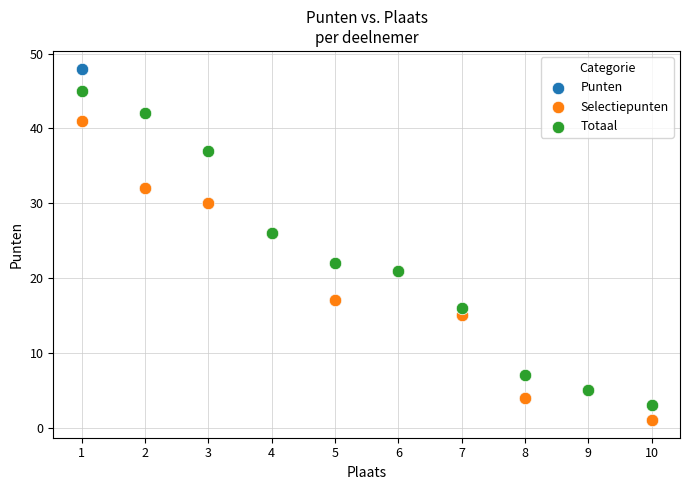

What are all the series names shown in the legend?

Punten, Selectiepunten, Totaal